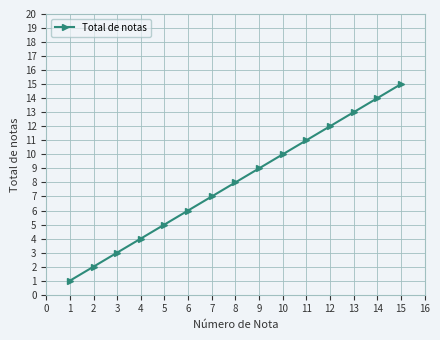

List the labels in order of value, smallest first.

1, 2, 3, 4, 5, 6, 7, 8, 9, 10, 11, 12, 13, 14, 15